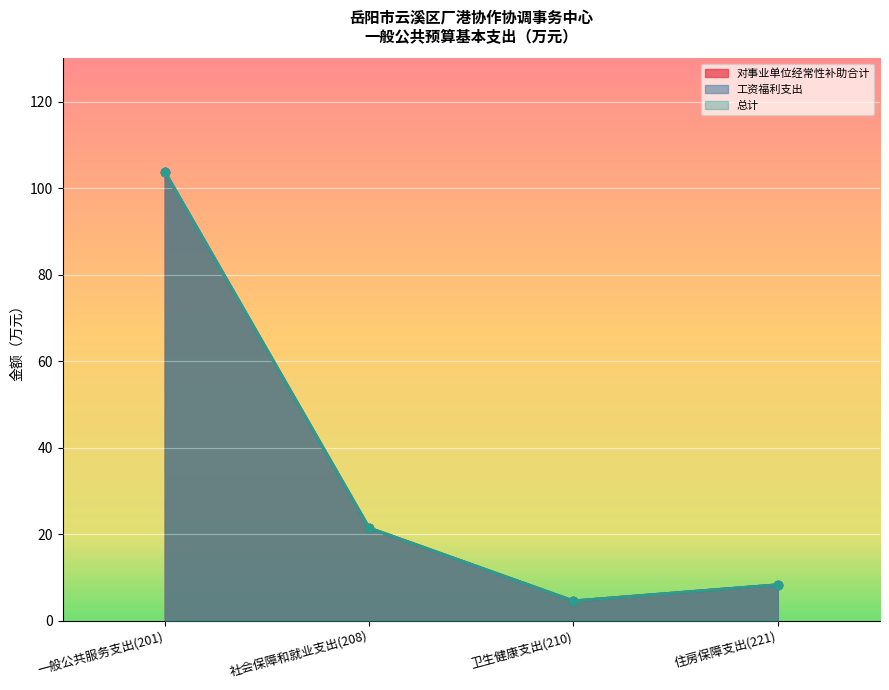

At 住房保障支出(221), list the series in order from smallest to largest.

对事业单位经常性补助合计, 工资福利支出, 总计